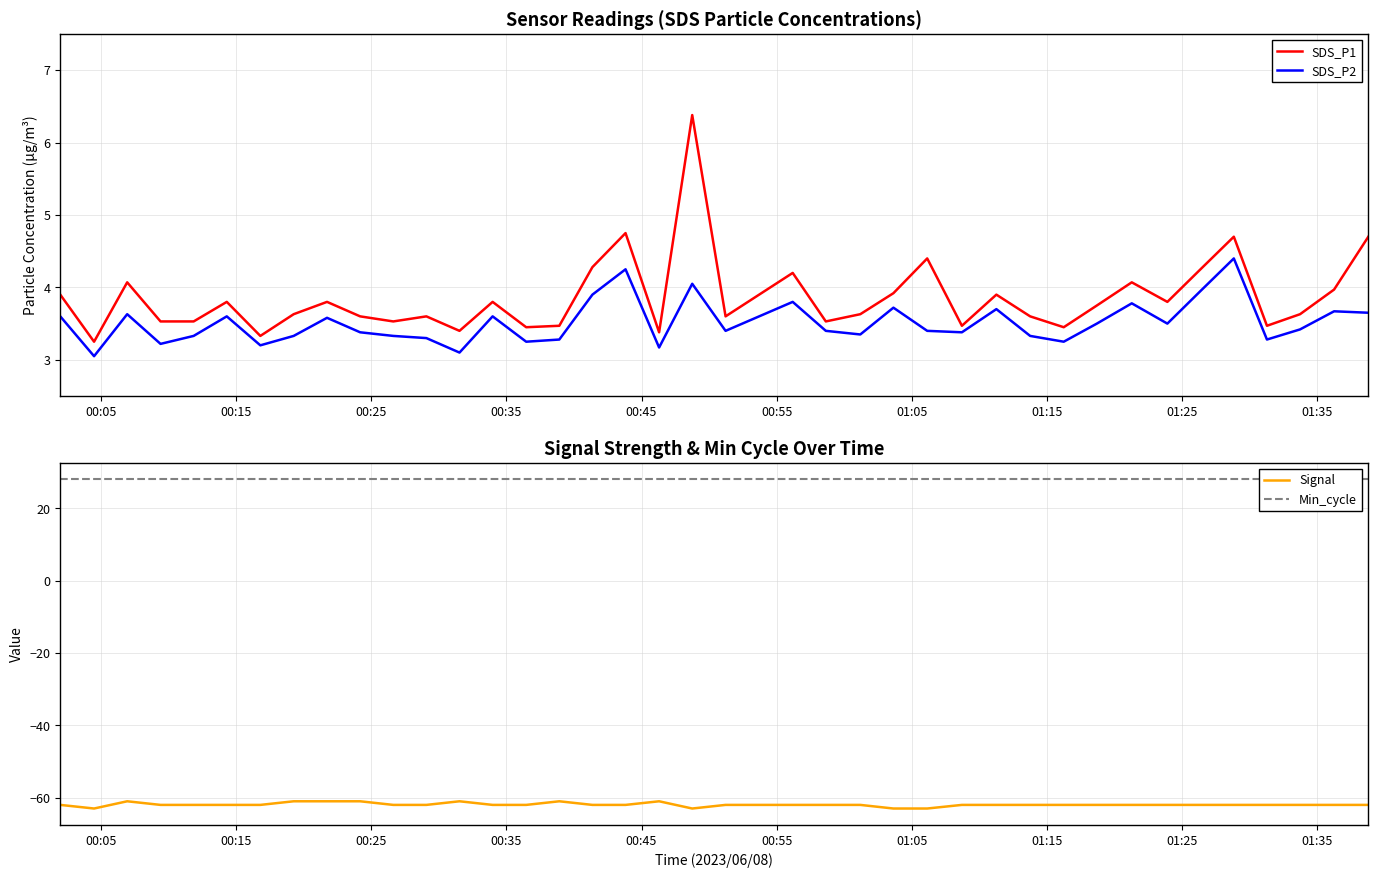

Rank the series by their maximum value, from lowest to highest.

Signal, SDS_P2, SDS_P1, Min_cycle